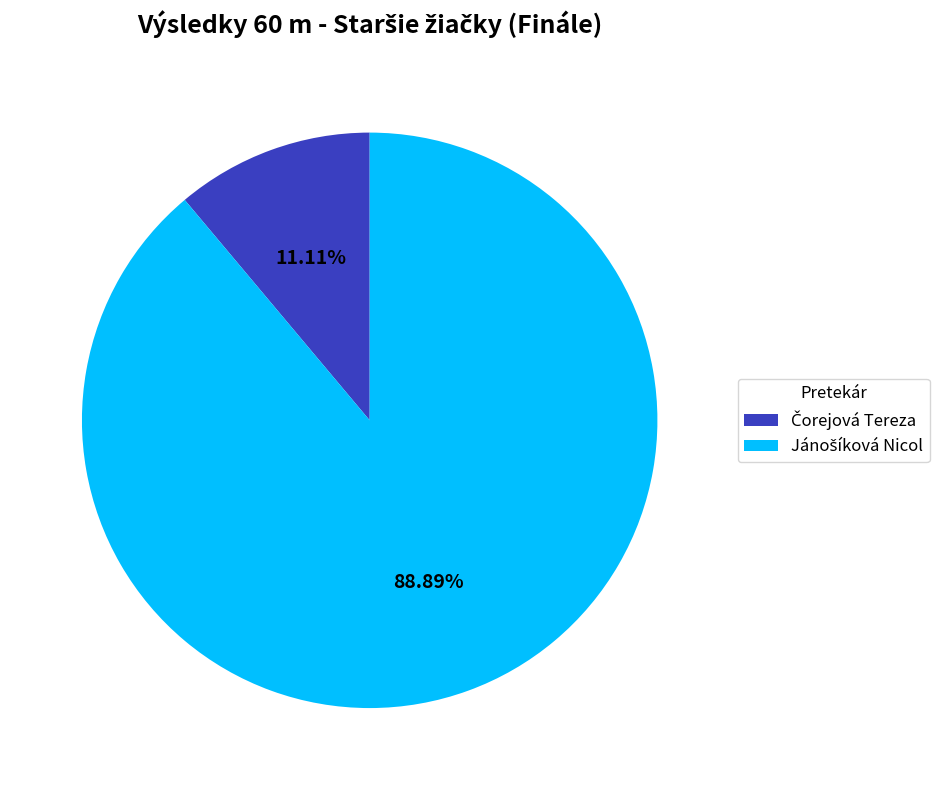

To the nearest percent, what is the difference between the largest and smallest slice percentages?

78%